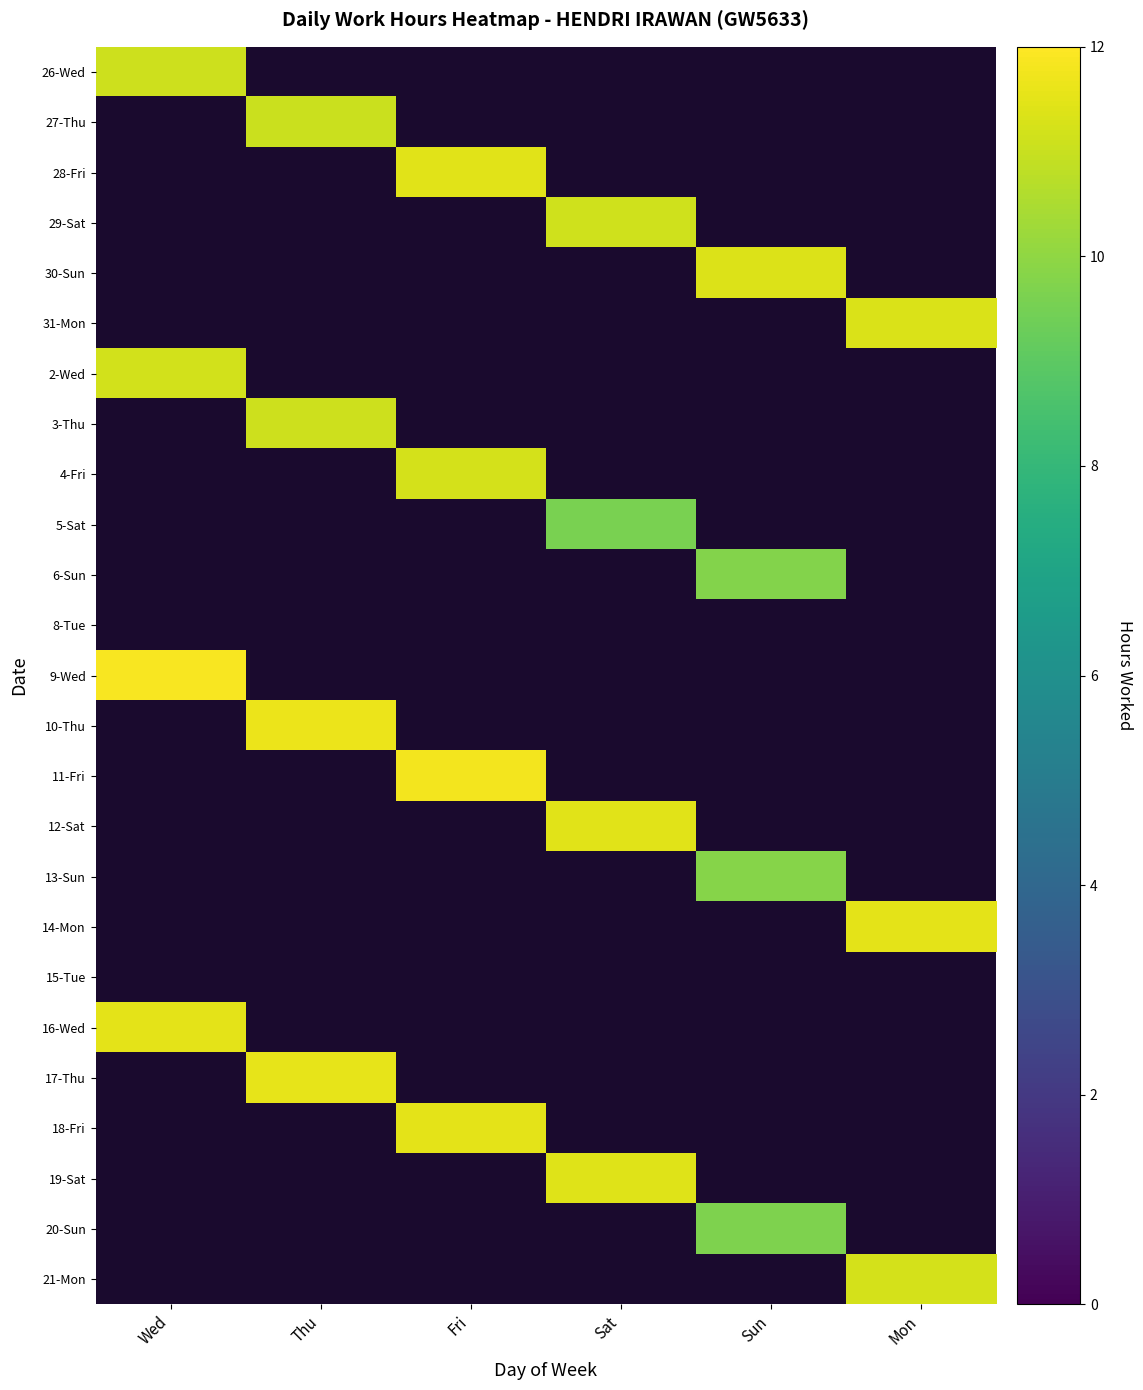

At how many categories does at least one series exceed 0?

6